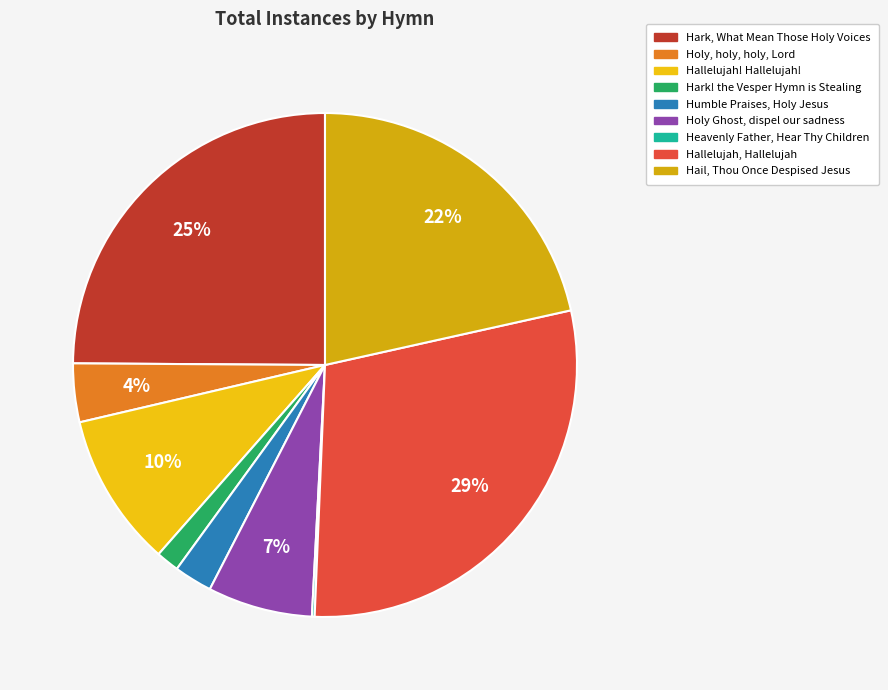

What percentage is the Hark! the Vesper Hymn is Stealing slice, to the nearest percent?

1%